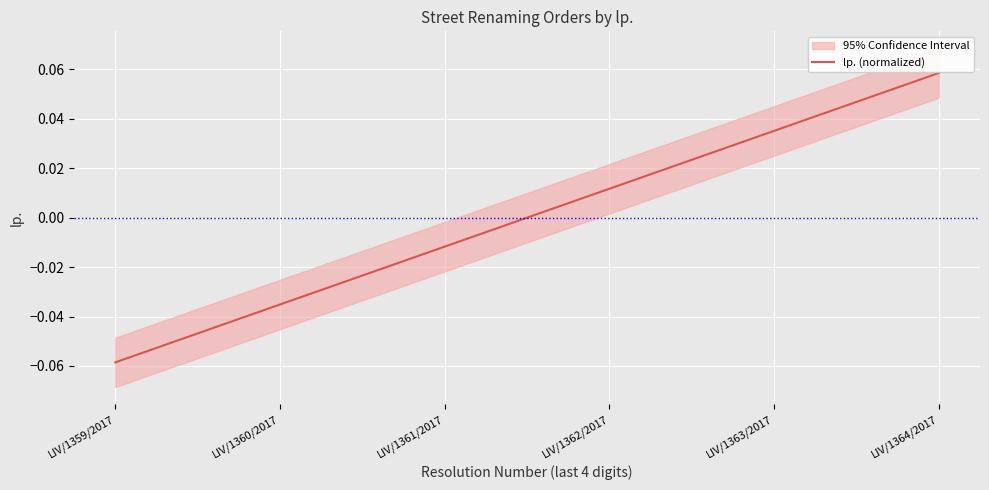

How many values exceed 0?

3